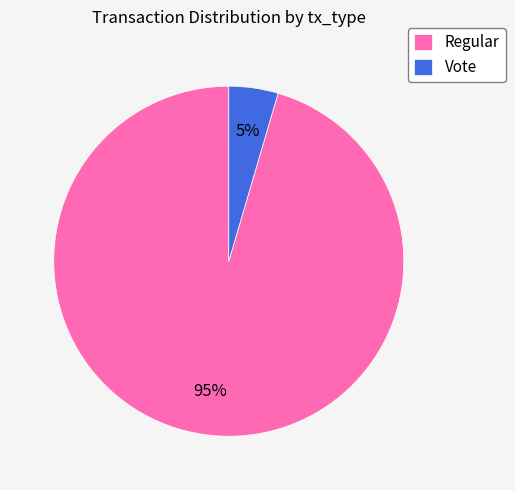

Combined, do Vote and Regular account for over 50%?

Yes